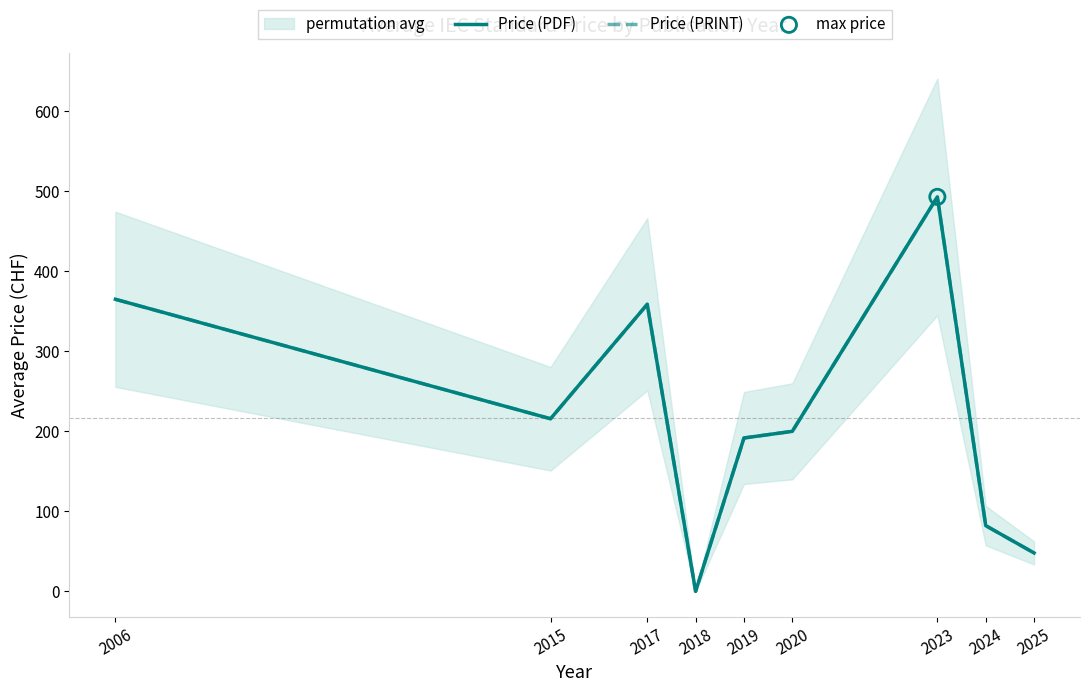

At how many categories does at least one series exceed 255?

3